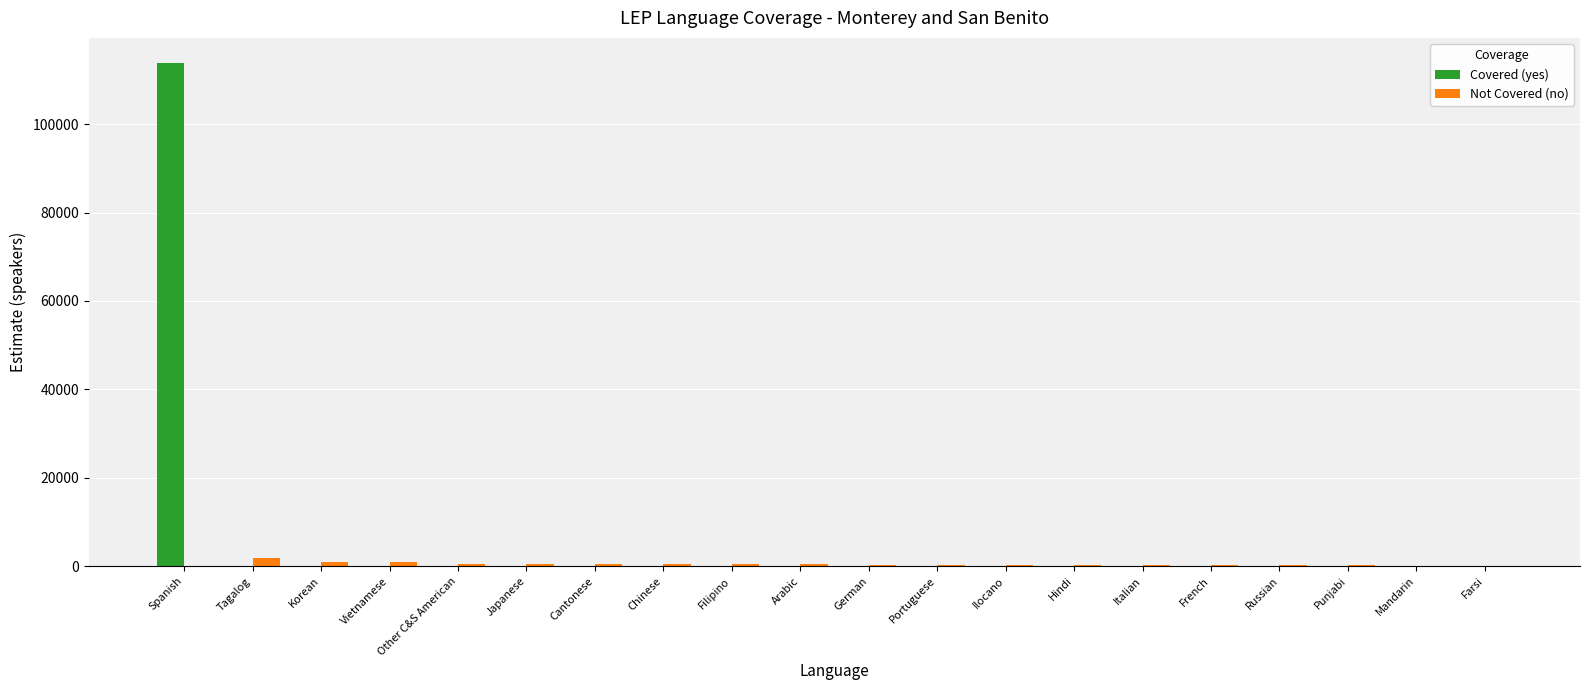

Is it true that Covered (yes) equals 0 at Russian?

True